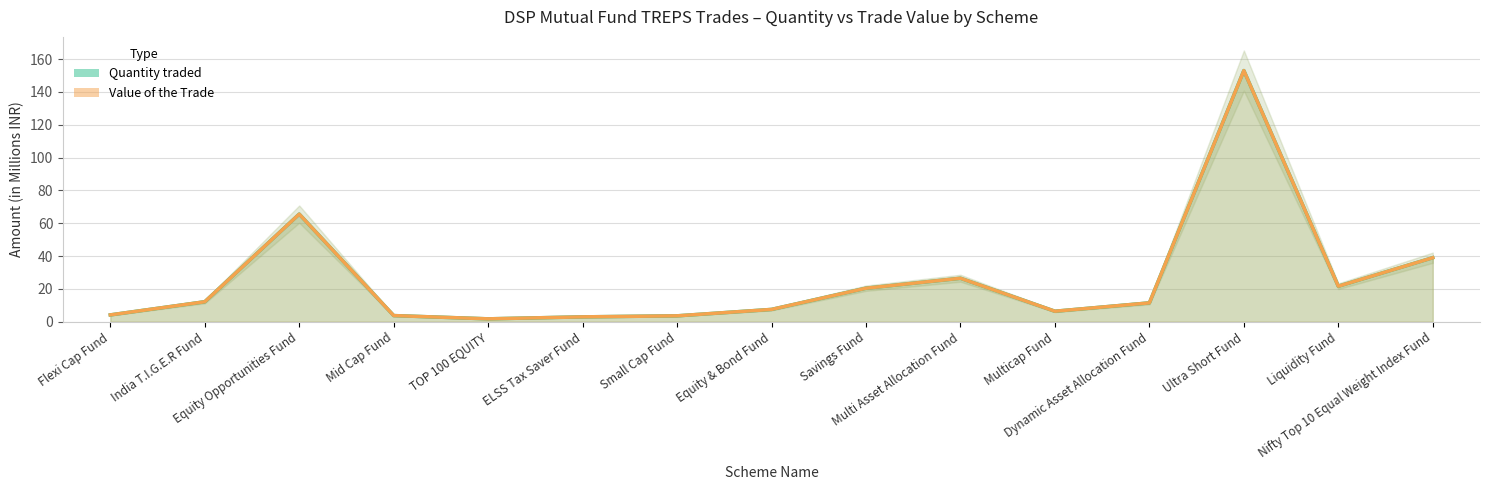

True or false: Quantity traded has a value of 2.7 at TOP 100 EQUITY.

False